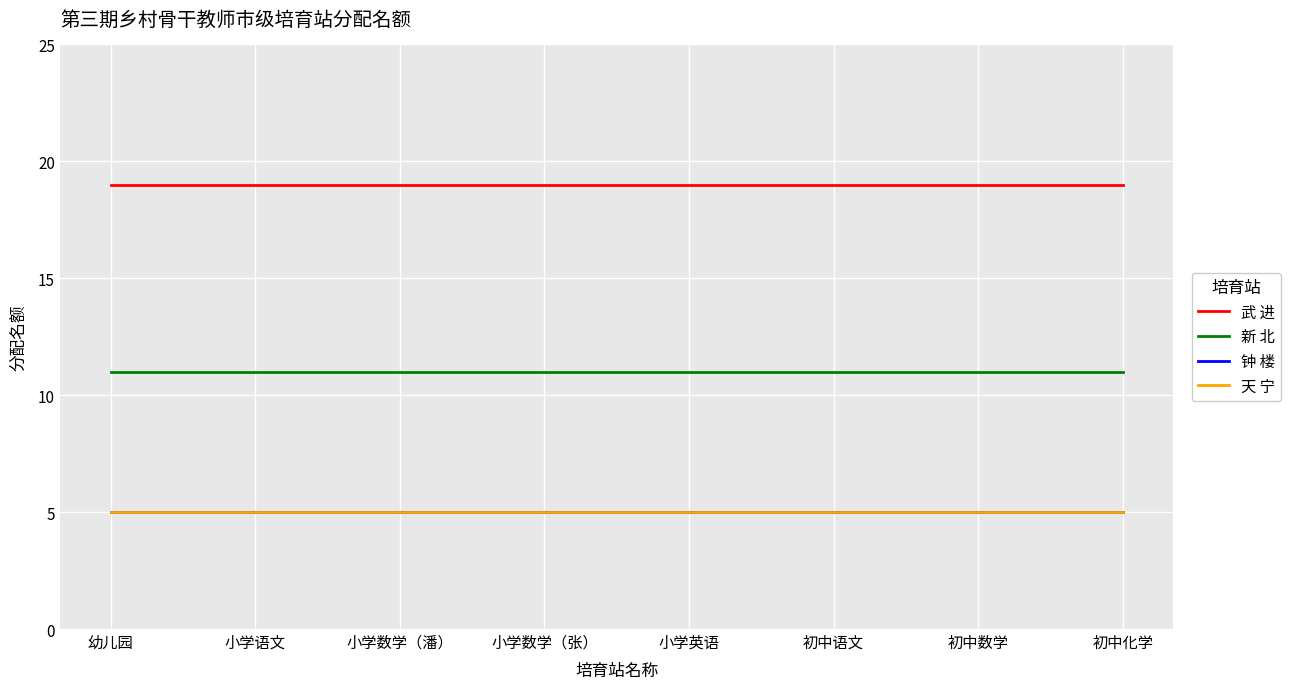

Is the value of 武 进 at 幼儿园 greater than the value of 天 宁 at 初中化学?

Yes